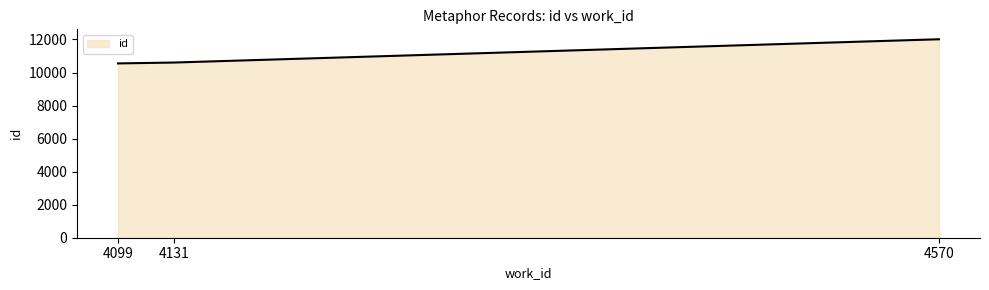

How many values are below 10604?

1